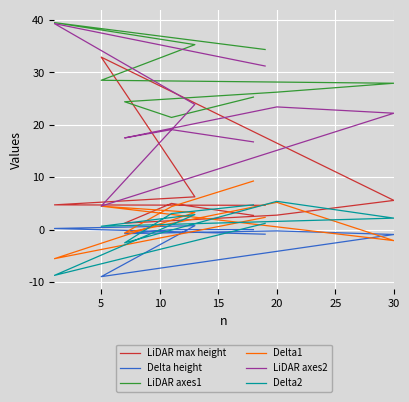

True or false: LiDAR axes1 and Delta2 intersect in this chart.

False